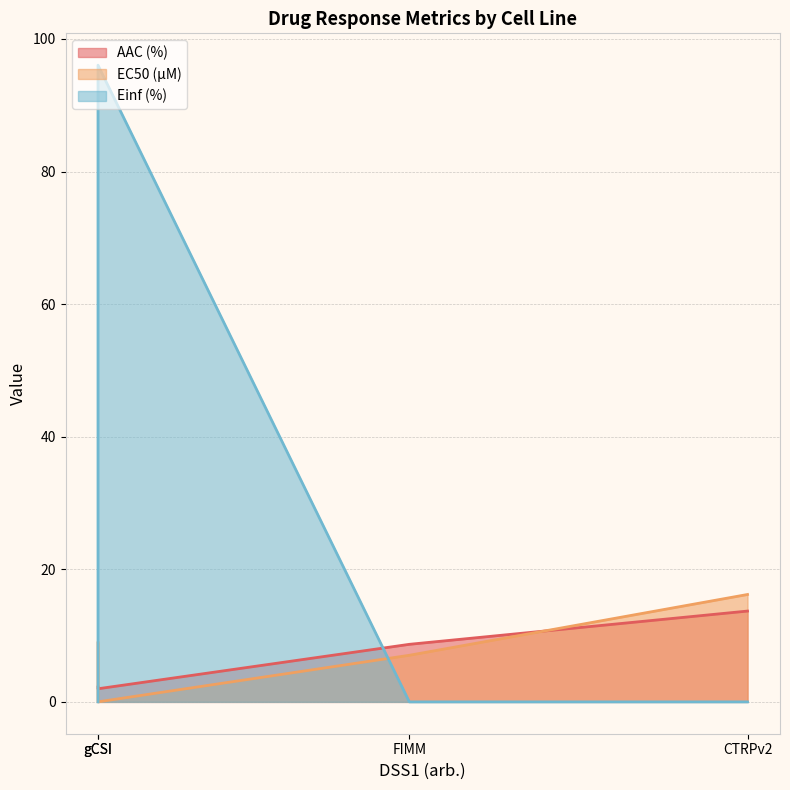

What value does the Einf (%) series have at gCSI?

96.0